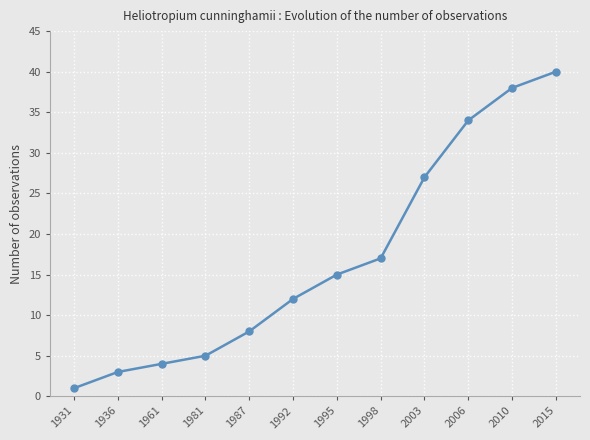

Reading left to right, extract all data points from this chart.

1	3	4	5	8	12	15	17	27	34	38	40